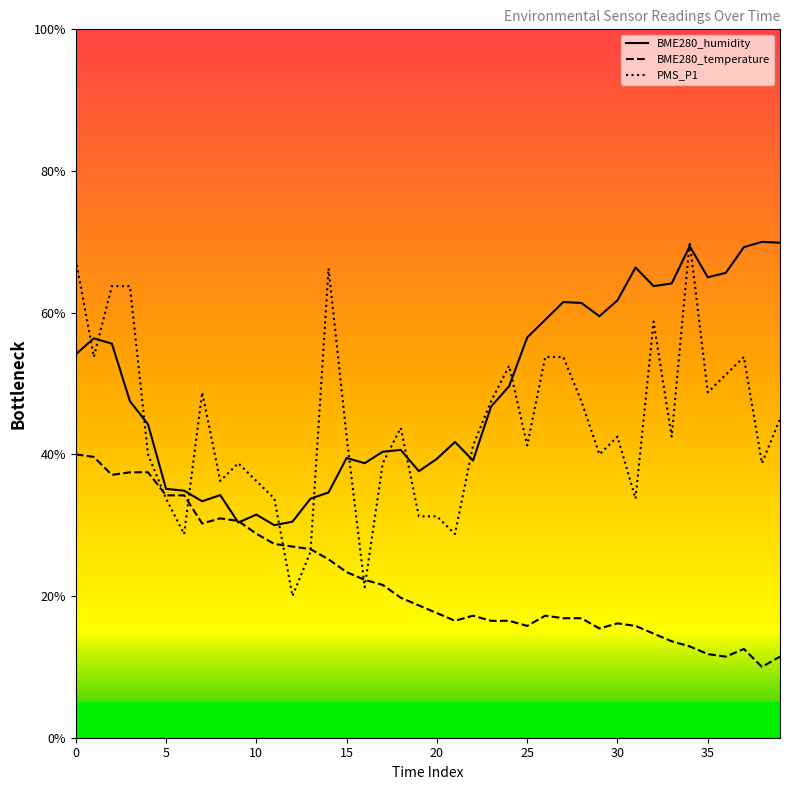

List the series in order of their overall mean, lowest first.

BME280_temperature, PMS_P1, BME280_humidity